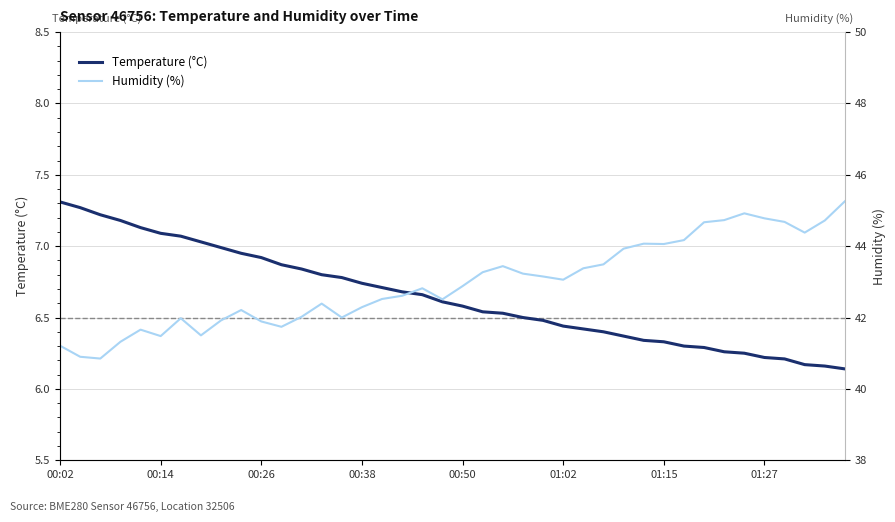

What is the sum of the Temperature (°C) values at 9 and 36?

13.2